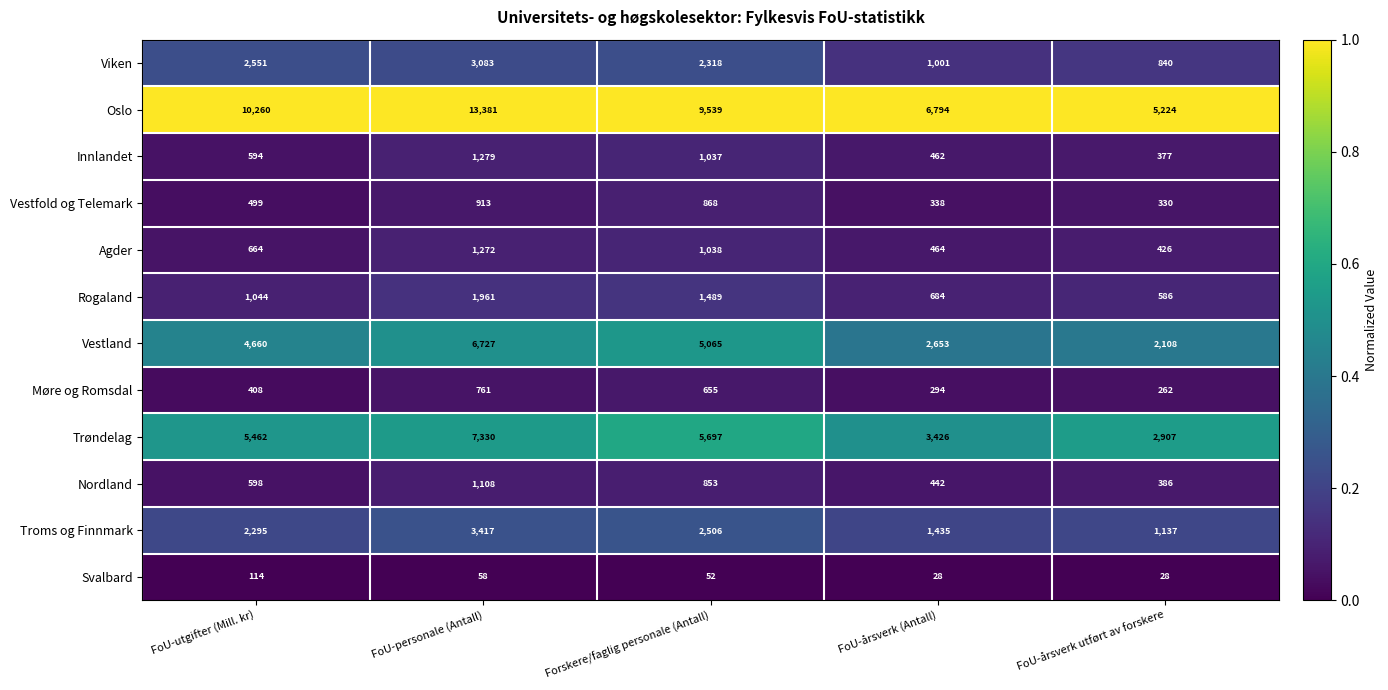

At which category does the chart reach its peak across all series?

FoU-personale (Antall)